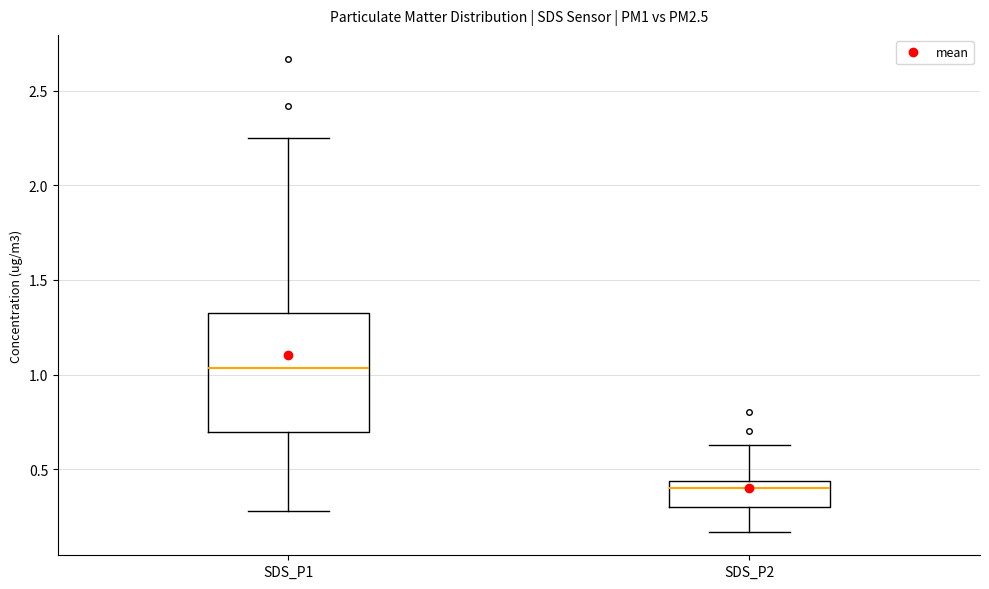

Comparing the boxes themselves (not the whiskers), which one is the tallest?

SDS_P1